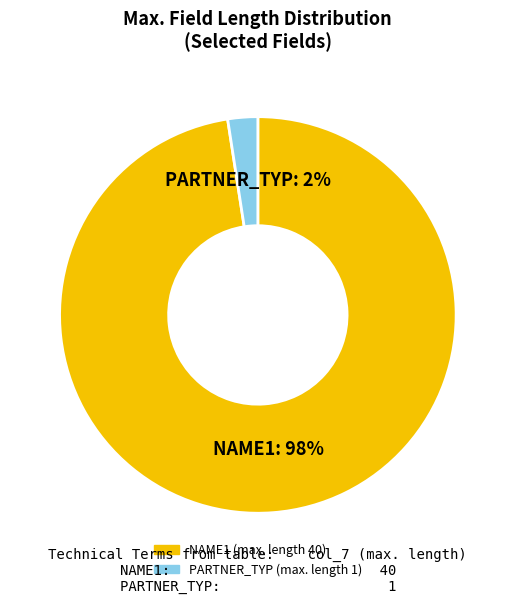

Is there a majority slice in this chart?

Yes